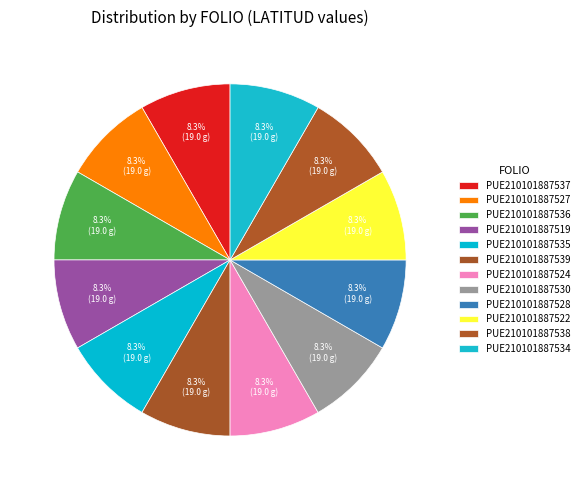

To the nearest percent, what portion does PUE210101887527 represent?

8%